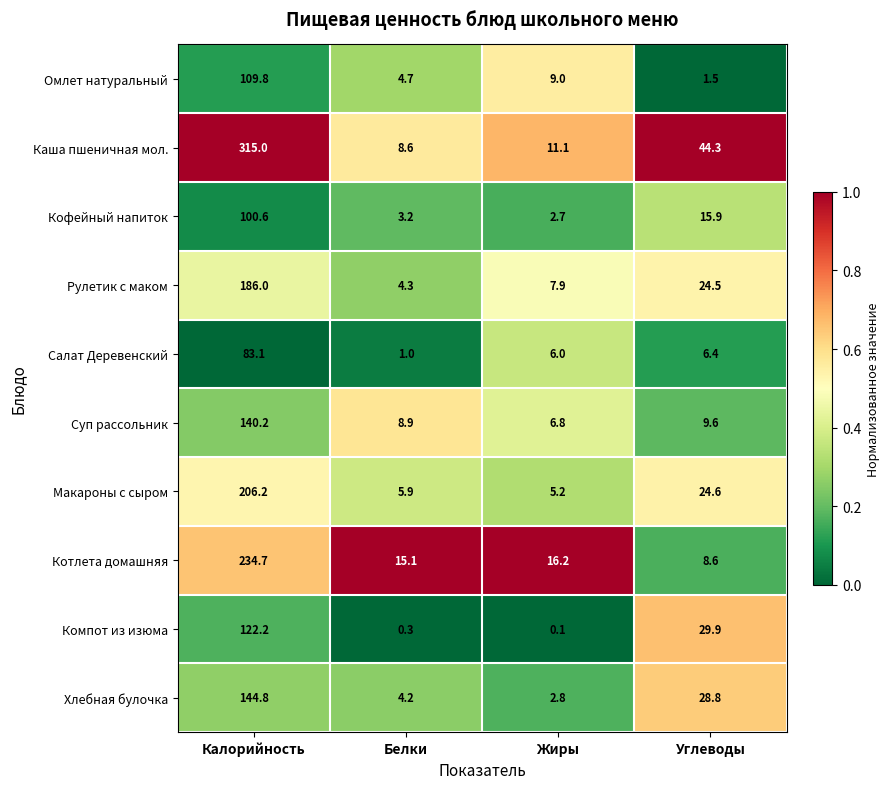

How many categories are shown in the chart?

4